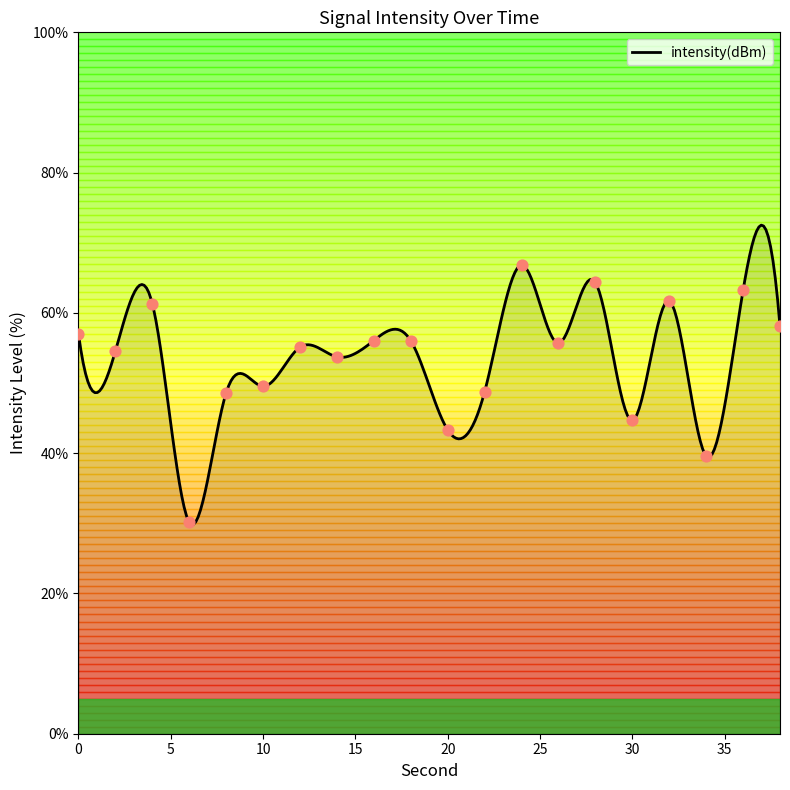

Approximately how many times larger is the value at 12 compared to 32?

0.9